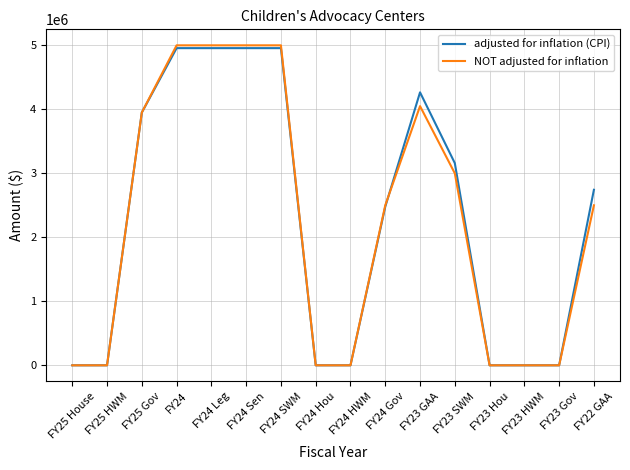

Which series has the widest spread of values?

NOT adjusted for inflation